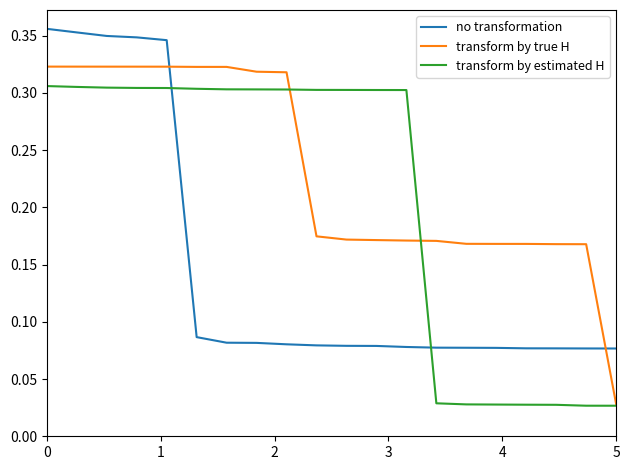

List the series in order of their peak value, lowest first.

transform by estimated H, transform by true H, no transformation